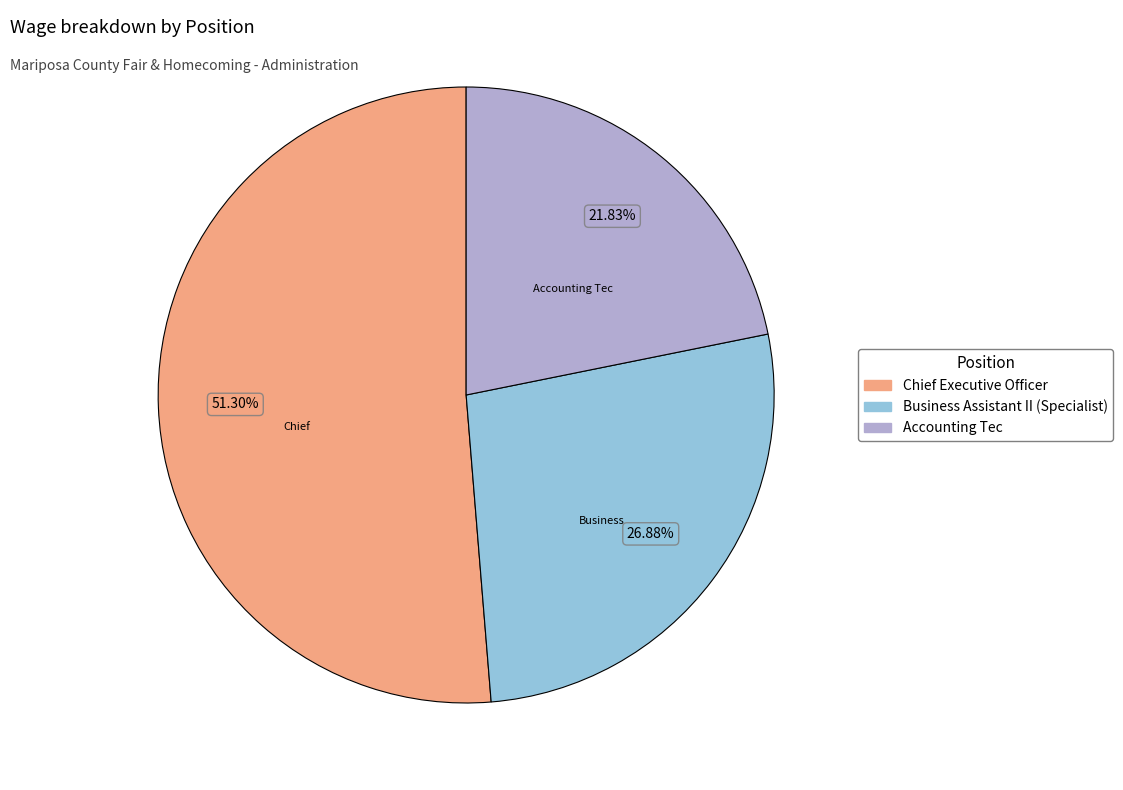

What is the ratio of the value at Accounting Tec to the value at Chief Executive Officer?

0.4